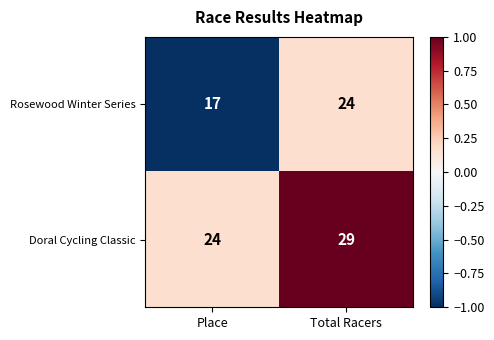

What is the sum of the Doral Cycling Classic values at Total Racers and Place?

53